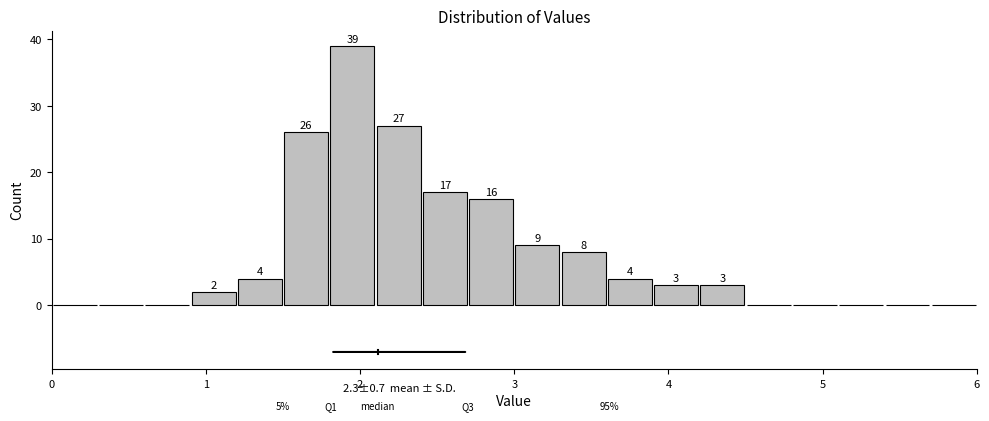

Read against the x-axis, roughly where is the centre of the tallest bar?

2.0